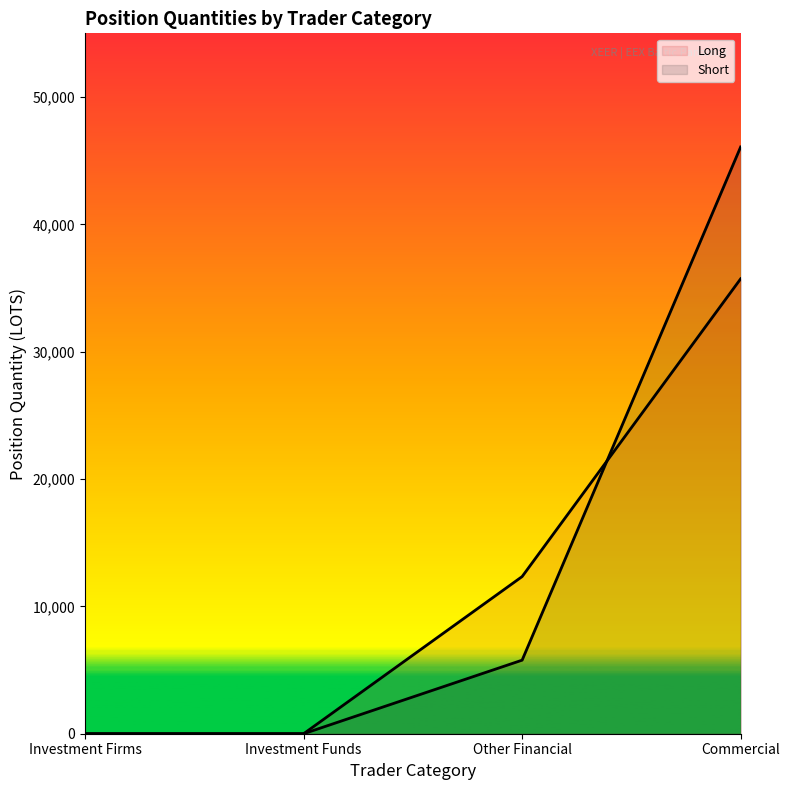

Reading left to right, transcribe all the data shown in this chart.

Long: 0.0	0.0	12340.4	35720.3
Short: 0.0	0.0	5776.0	46074.2